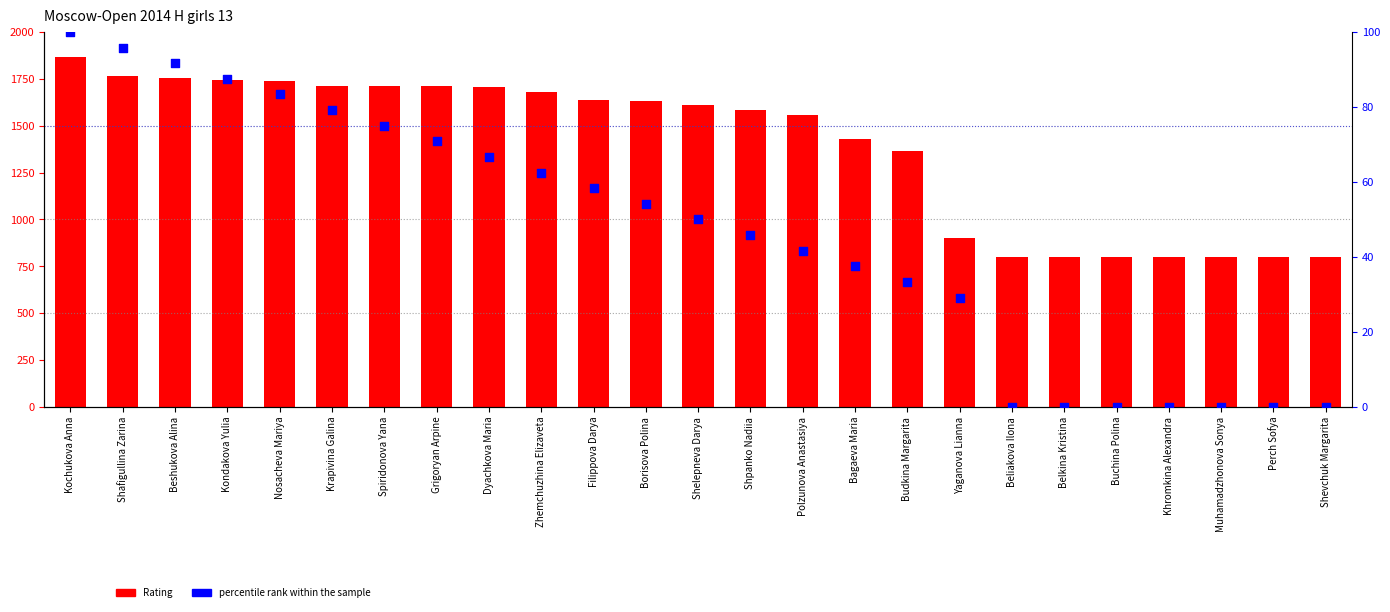

Is the value of percentile rank within the sample at Beshukova Alina greater than the value of Rating at Krapivina Galina?

No